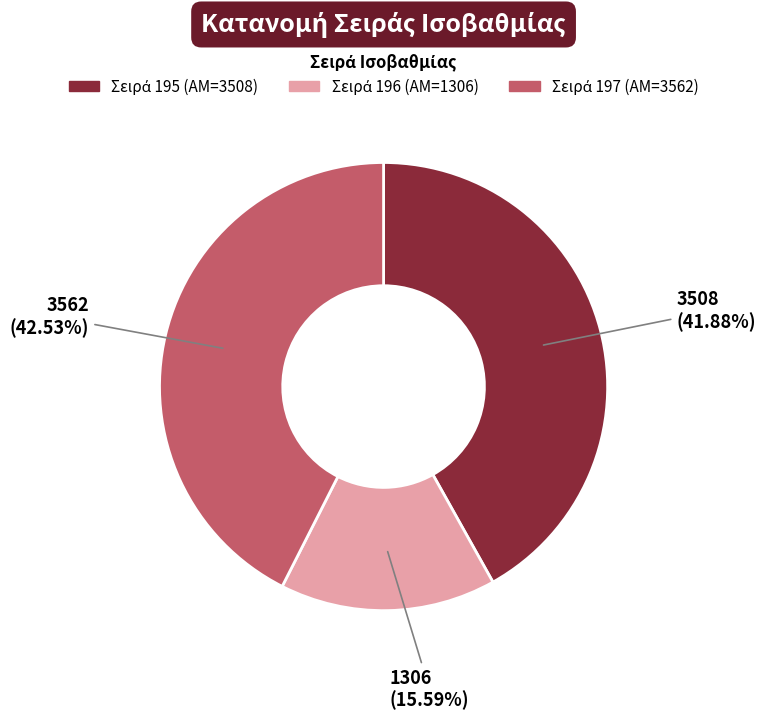

Does any single category account for the majority?

No